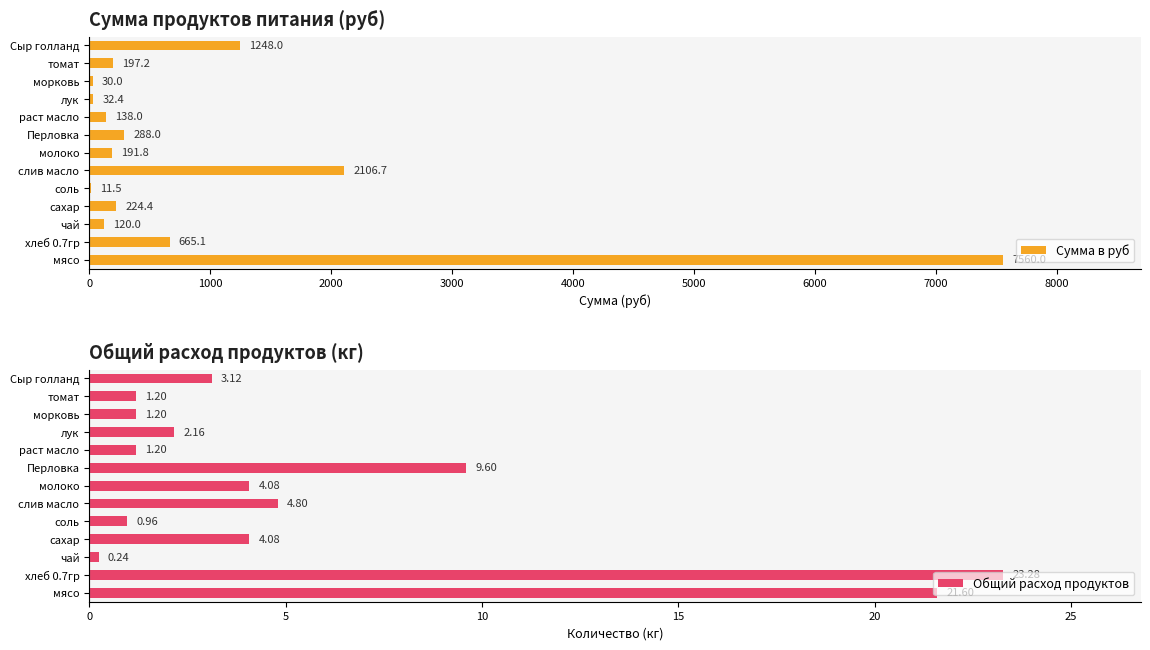

How many data points in Общий расход продуктов are above 3?

7